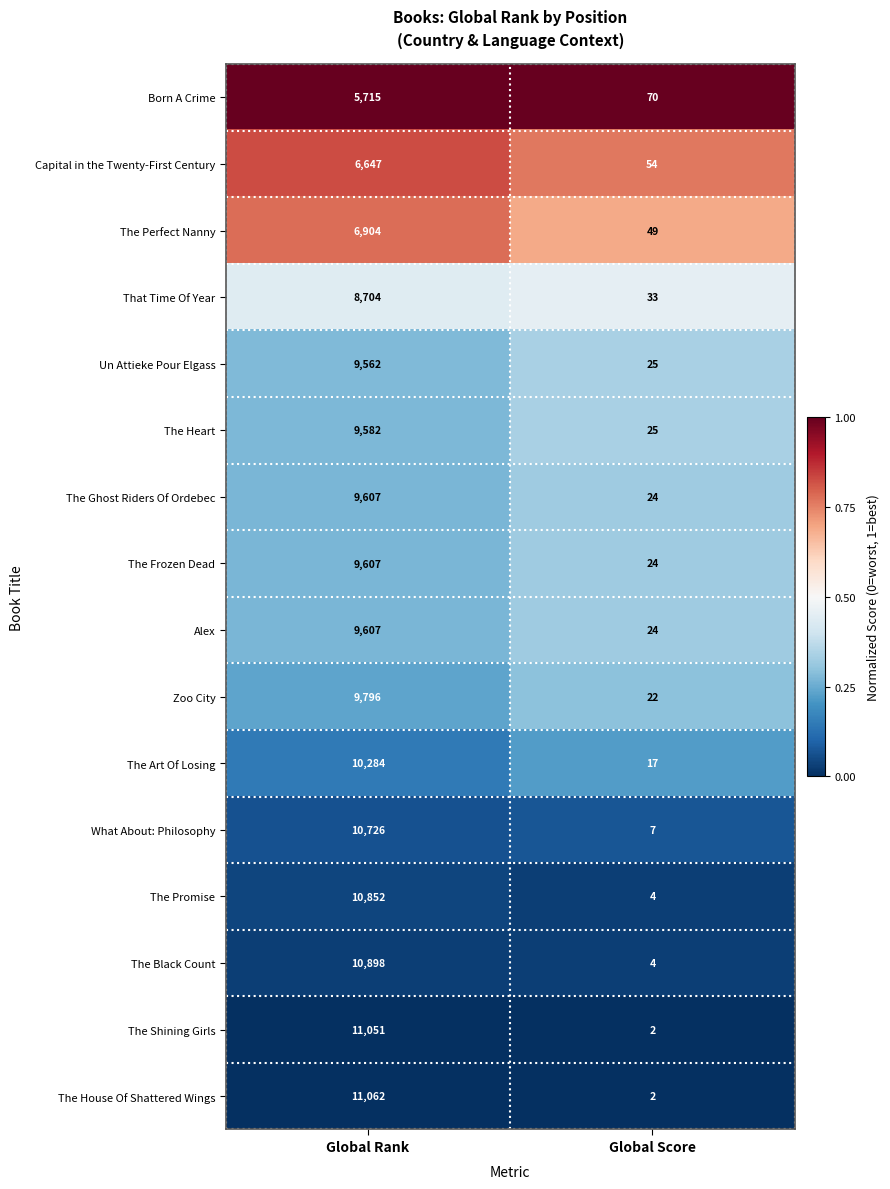

Which series has the largest range (max minus min)?

The House Of Shattered Wings